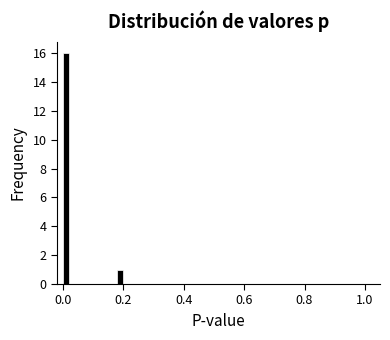

Around what value on the x-axis is the tallest bar? Give the approximate position of its centre, as read against the axis.

0.02